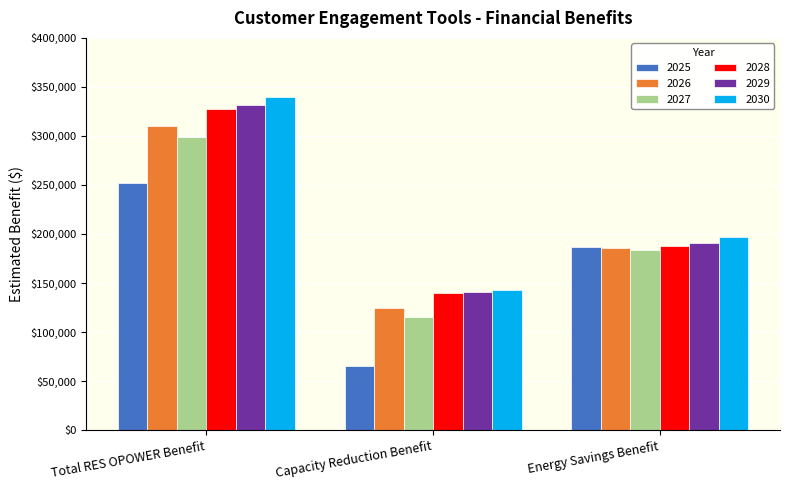

What is the sum of all 2028 values?

654863.0